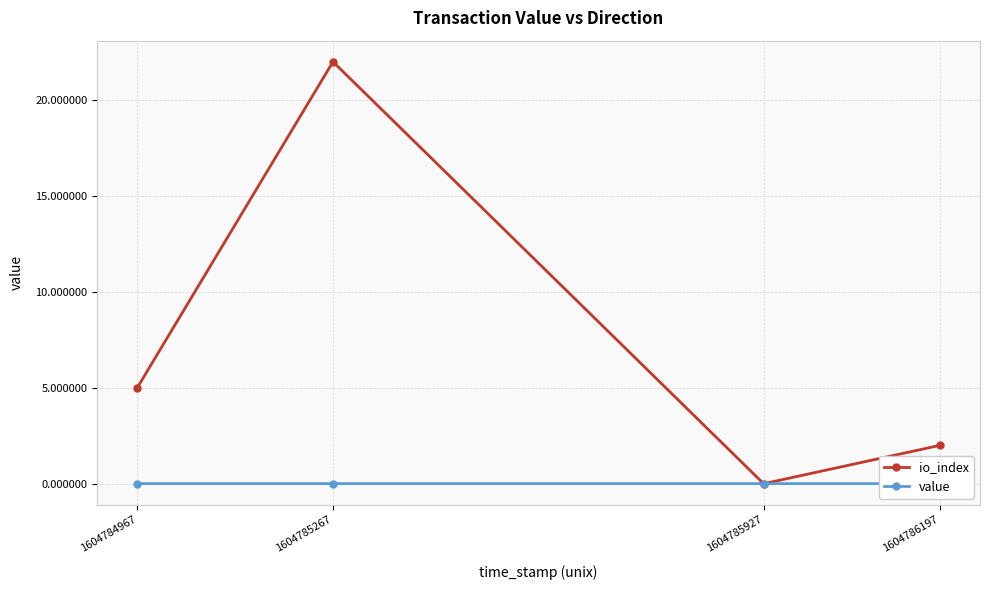

Reading left to right, extract all data points from this chart.

io_index: 1604786197=2.0	1604785927=0.0	1604785267=22.0	1604784967=5.0
value: 1604786197=0.0	1604785927=0.0	1604785267=0.0	1604784967=0.0